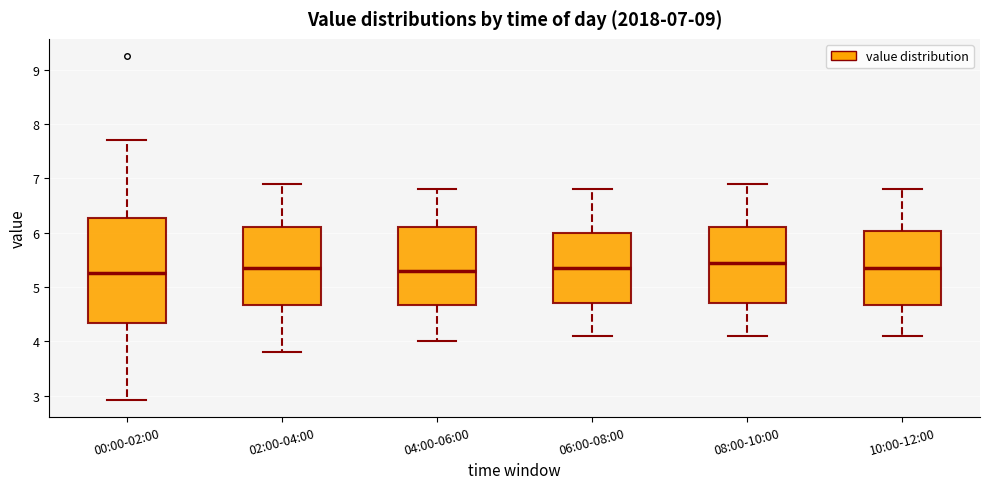

Comparing the boxes themselves (not the whiskers), which one is the tallest?

00:00-02:00